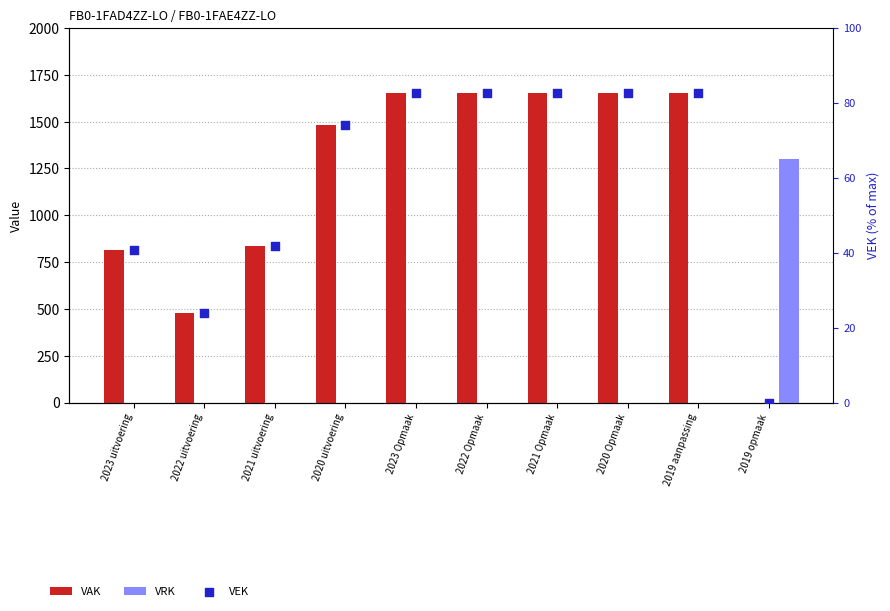

What is the total value across all series at 2019 aanpassing?

1732.5